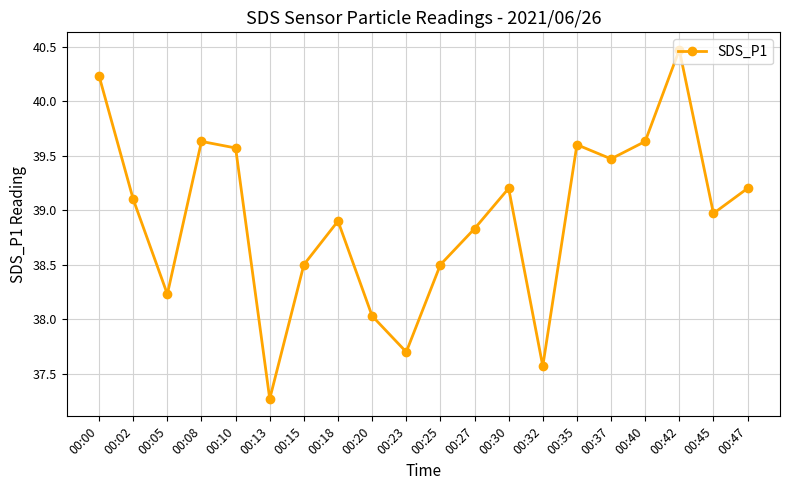

What is the ratio of the value at 00:40 to the value at 00:47?

1.0